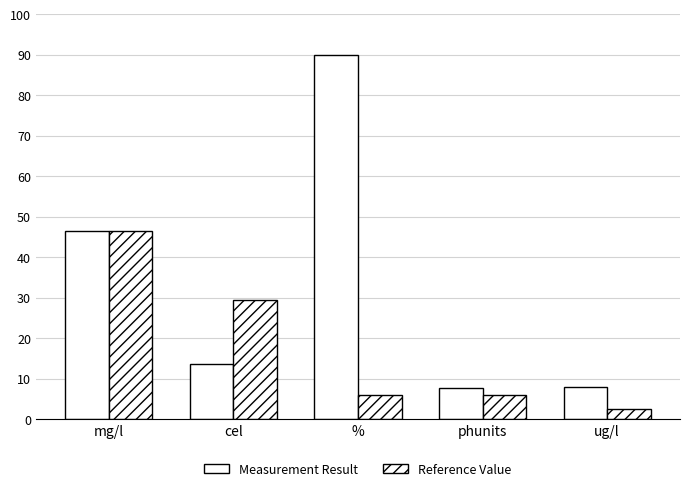

The value of Reference Value at % is 6.0. True or false?

True